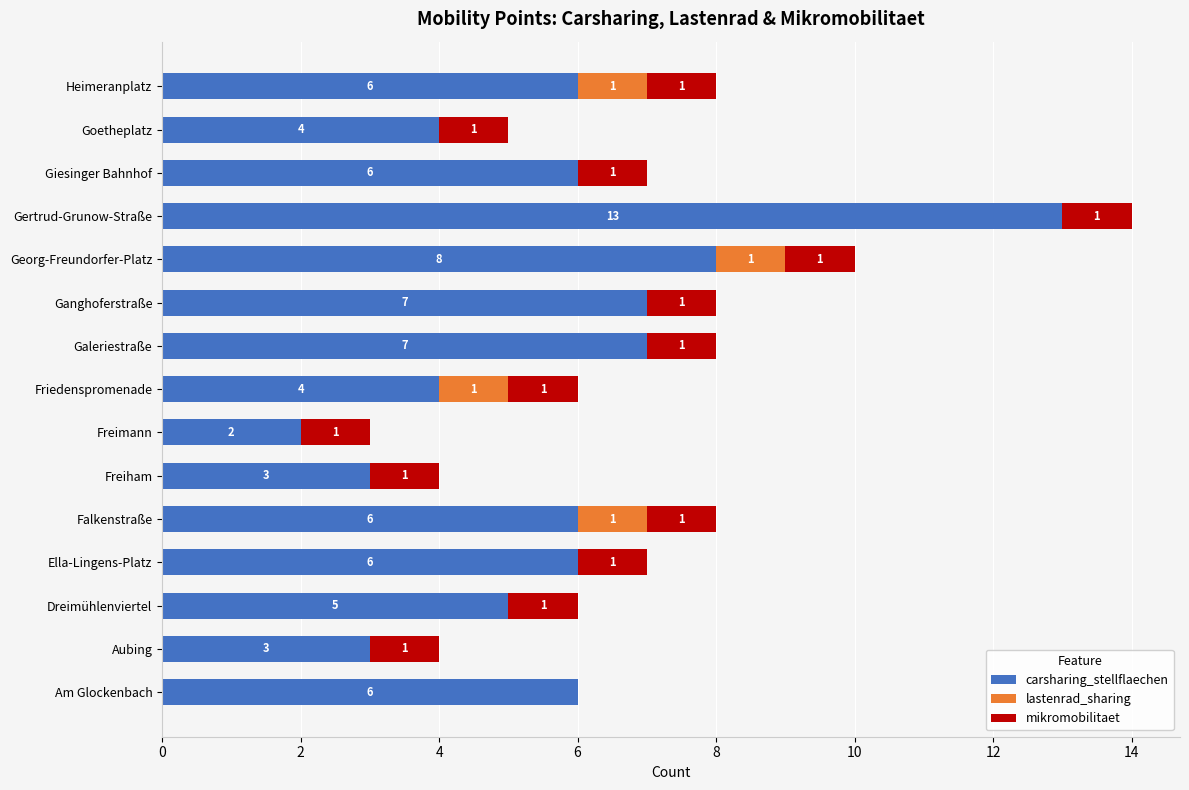

Is it true that carsharing_stellflaechen equals 6 at Falkenstraße?

True